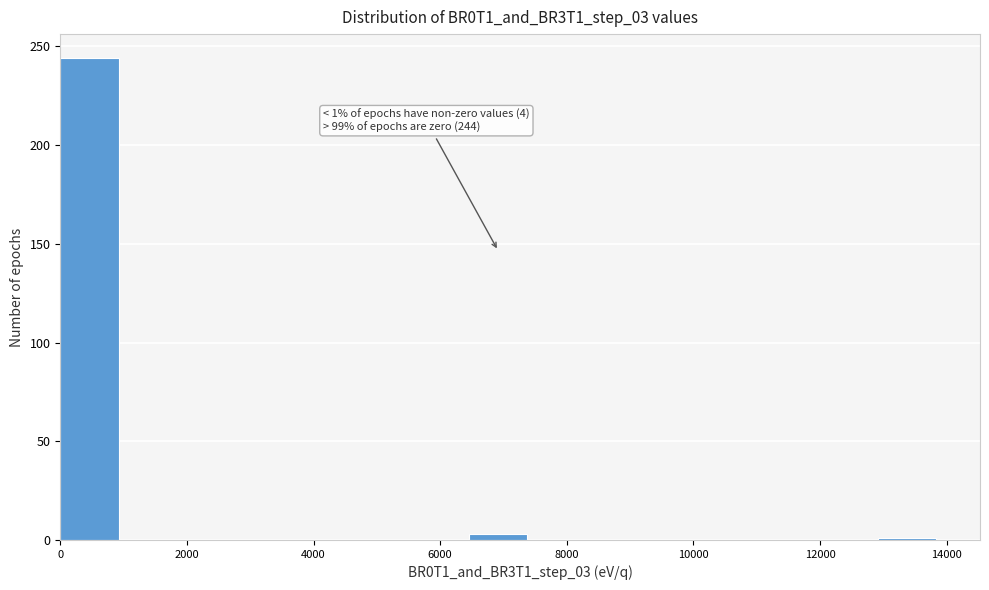

Over which range of the x-axis is the bar tallest?

0 to 1000